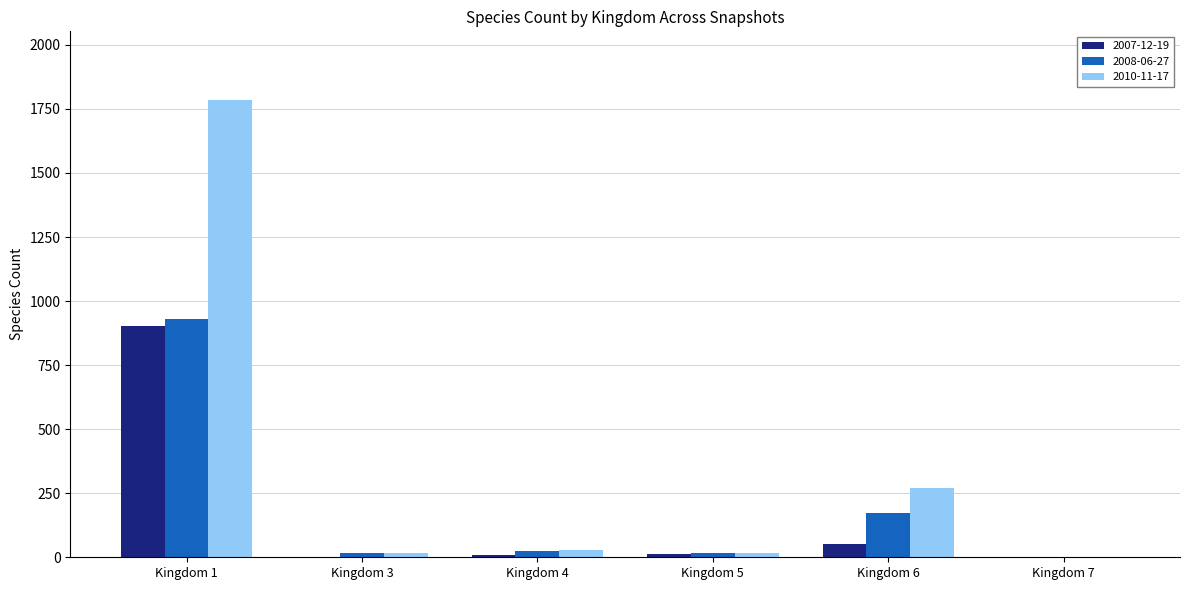

What are all the series names shown in the legend?

2007-12-19, 2008-06-27, 2010-11-17